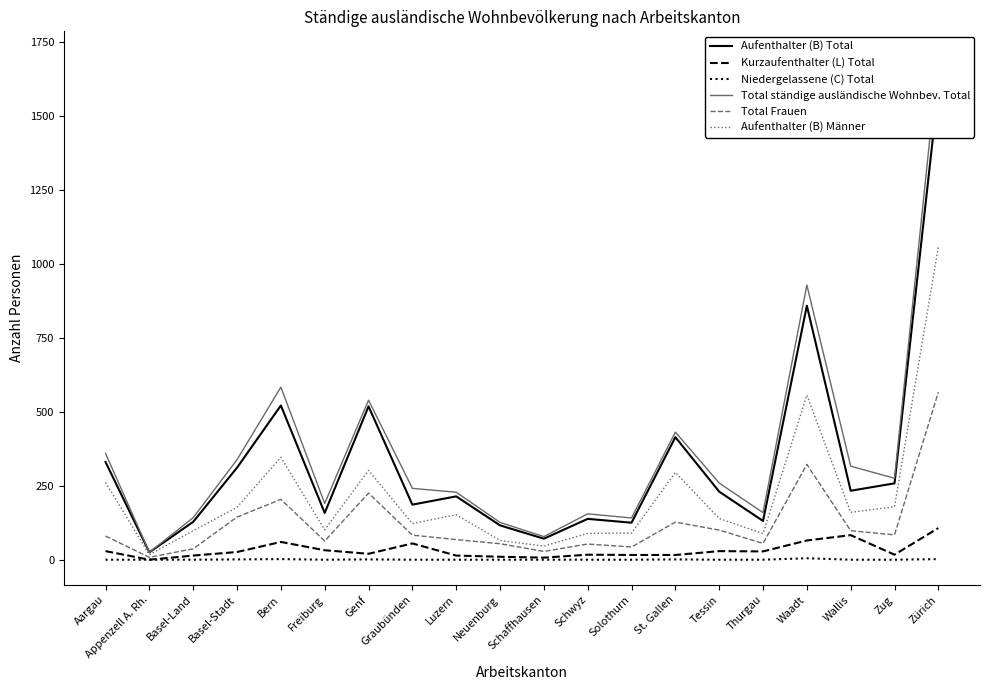

List the labels in order of Total ständige ausländische Wohnbev. Total value, largest first.

Zürich, Waadt, Bern, Genf, St. Gallen, Aargau, Basel-Stadt, Wallis, Zug, Tessin, Graubünden, Luzern, Freiburg, Thurgau, Schwyz, Basel-Land, Solothurn, Neuenburg, Schaffhausen, Appenzell A. Rh.